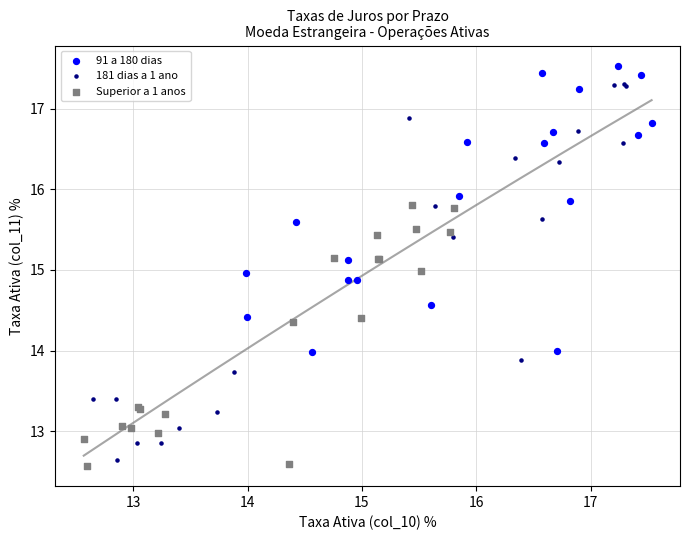

Which series has the widest spread of Y values?

181 dias a 1 ano